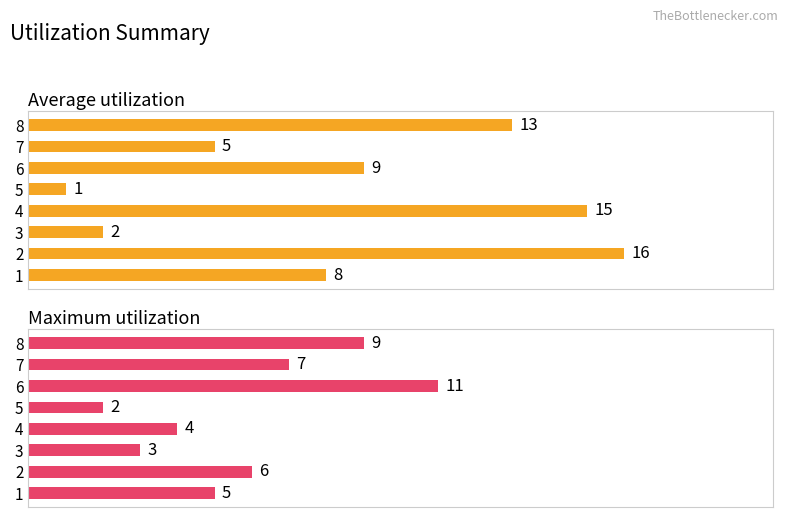

What is the difference between the second highest and minimum values in the Average utilization series?

14